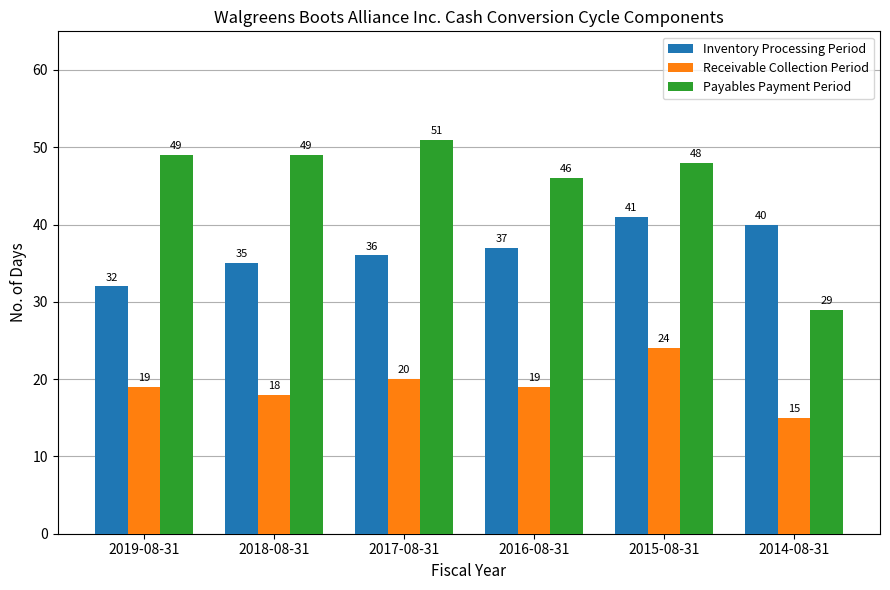

What is the average value of the Payables Payment Period series?

45